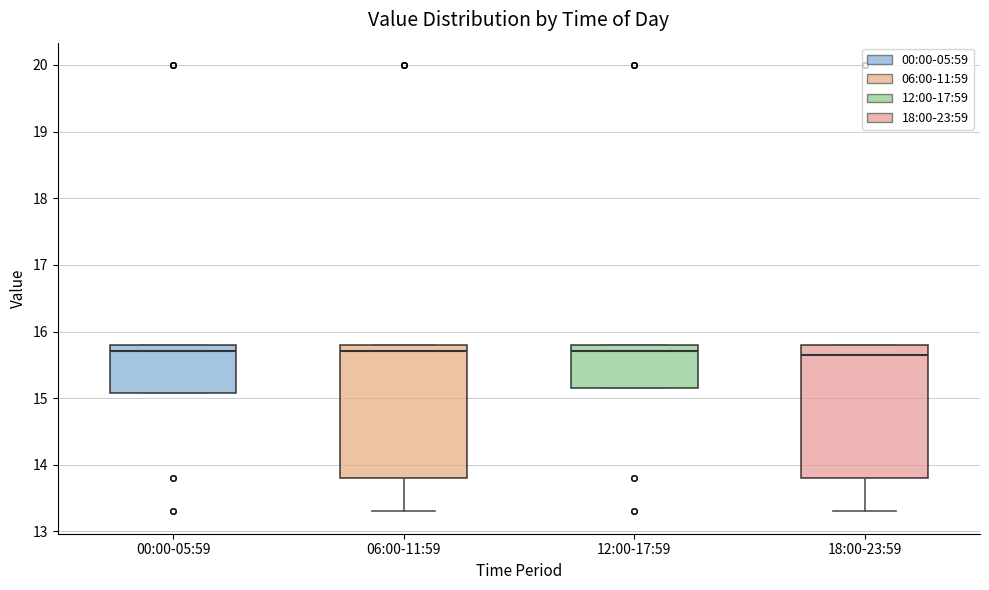

Reading left to right, transcribe this box plot: for each box, give where its median line is, the range the box spans, and where its two whiskers end, as read against the y-axis. The values are not printed on the chart, so give them approximately, as read against the axis.

00:00-05:59: median 15.7, box 15.1 to 15.8, whiskers 15.1 to 15.8
06:00-11:59: median 15.7, box 13.8 to 15.8, whiskers 13.3 to 15.8
12:00-17:59: median 15.7, box 15.2 to 15.8, whiskers 15.2 to 15.8
18:00-23:59: median 15.7, box 13.8 to 15.8, whiskers 13.3 to 15.8